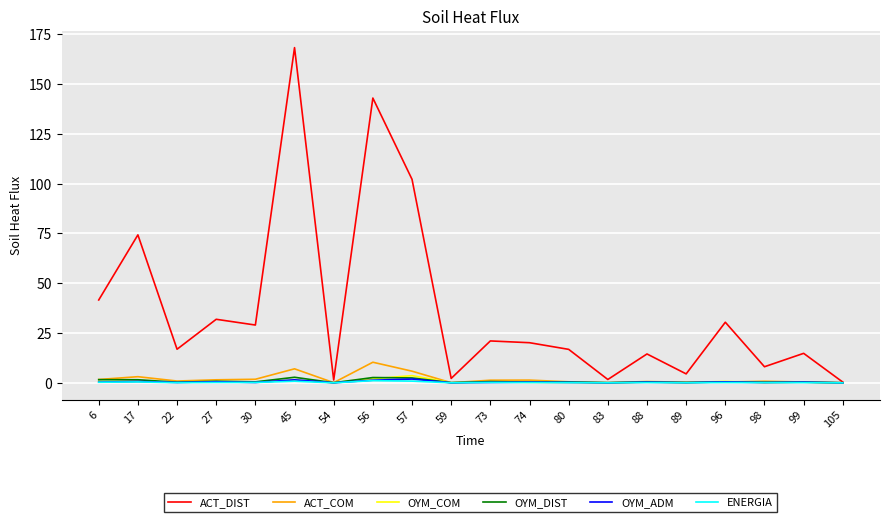

Which series has the largest total across all categories?

ACT_DIST